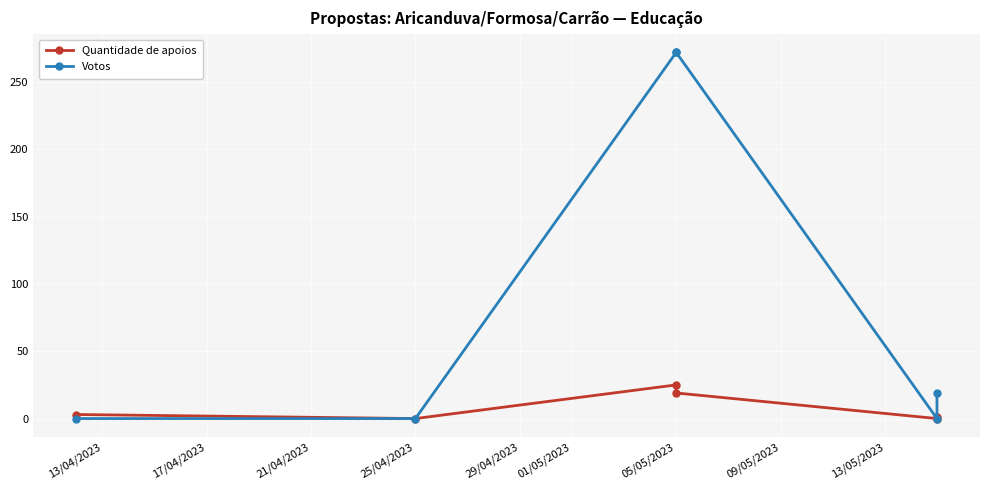

Which series has the largest total across all categories?

Votos